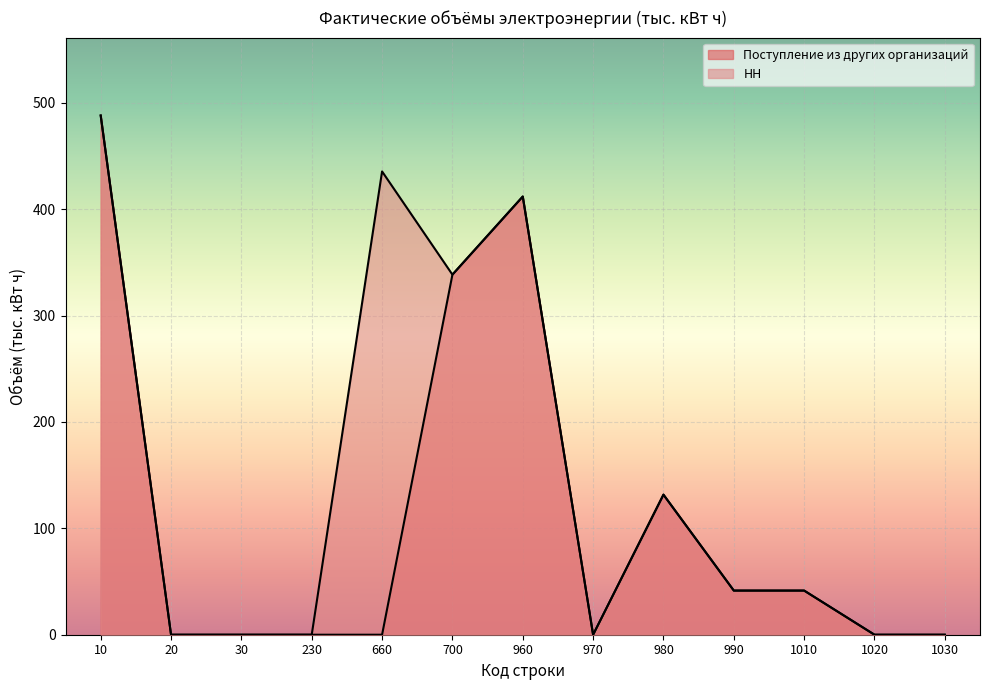

The value of Поступление из других организаций at 990 is 67.3. True or false?

False